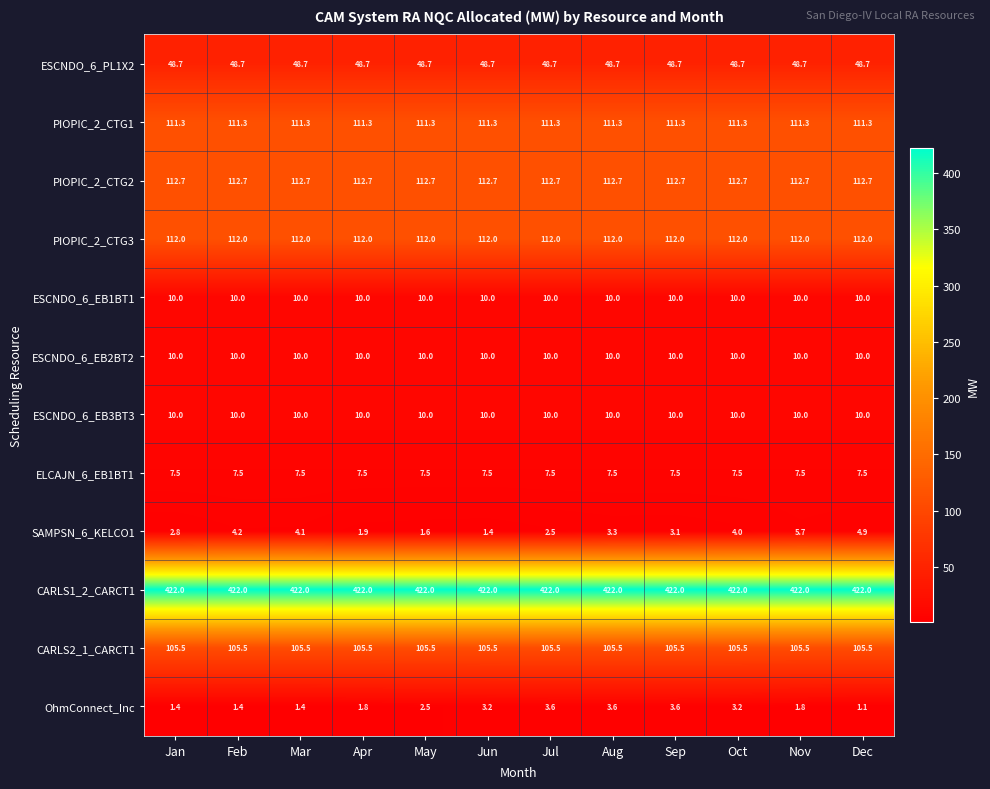

How many categories are shown in the chart?

12